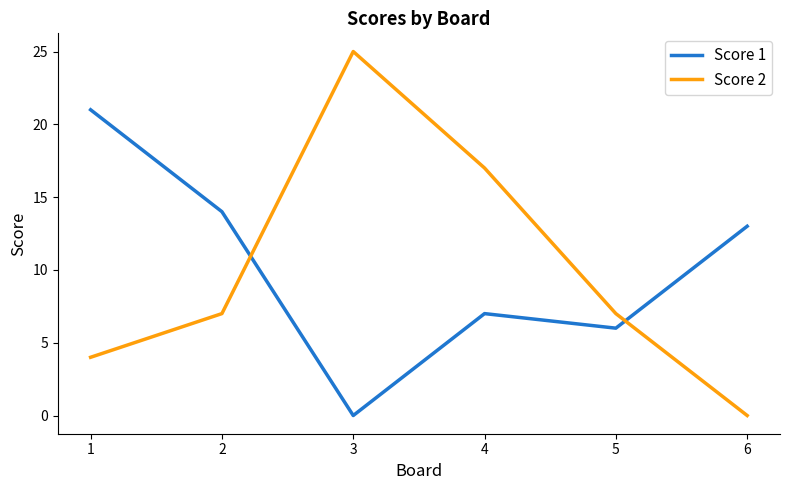

Is the value of Score 1 at 3 greater than the value of Score 2 at 1?

No